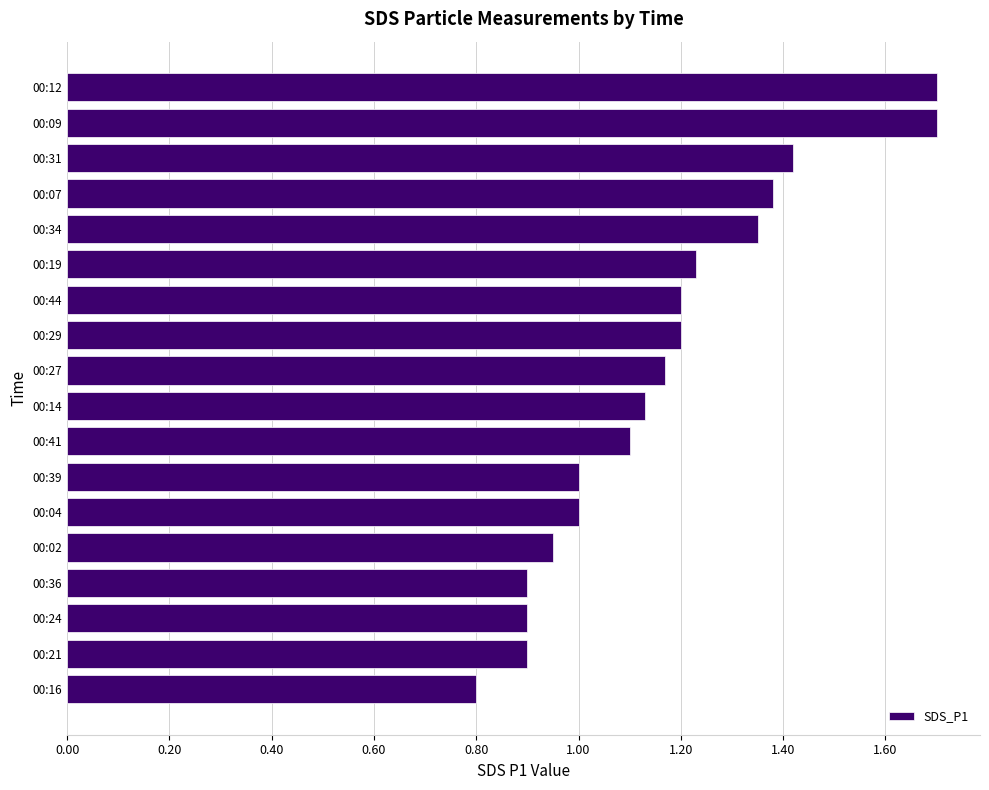

Between 00:44 and 00:12, which is larger?

00:12